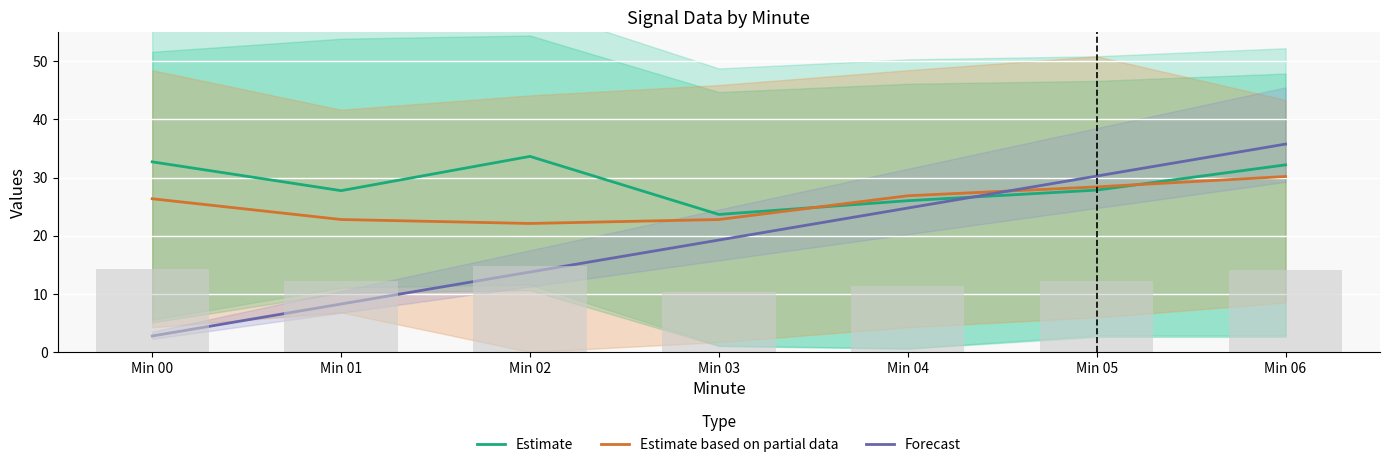

Is it true that Estimate based on partial data equals 50.0 at Min 06?

False